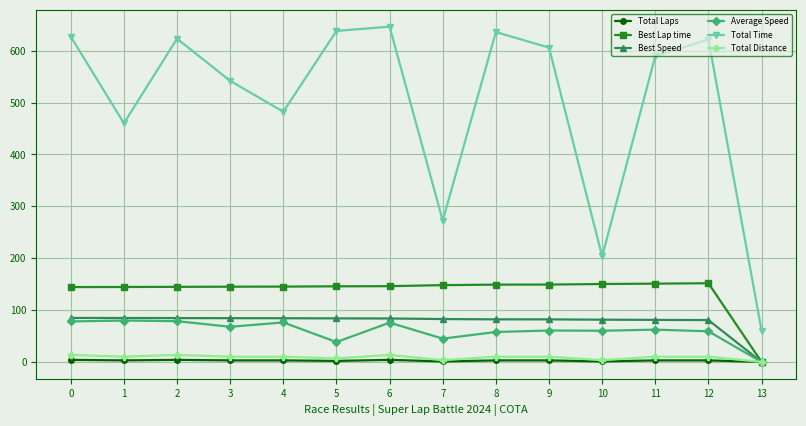

Which series changed the most between 1 and 10?

Total Time